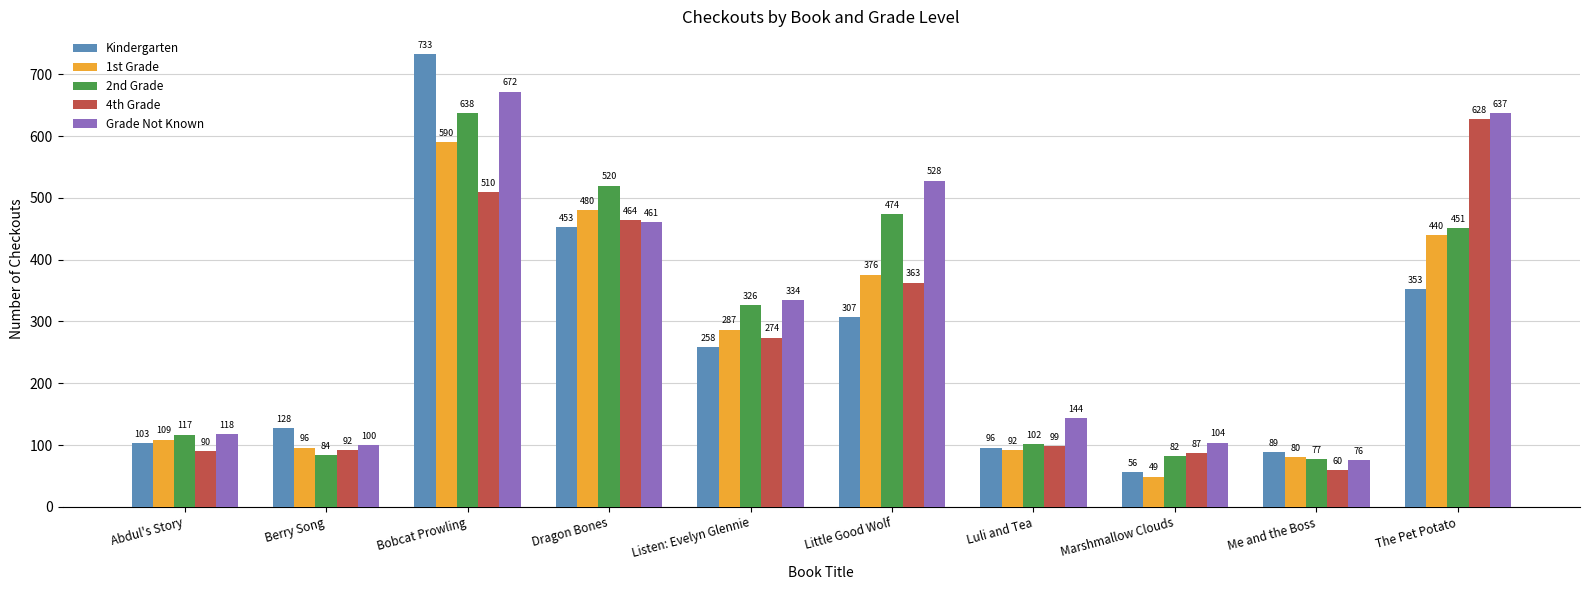

Are the bars grouped side by side (vs. stacked)?

Yes